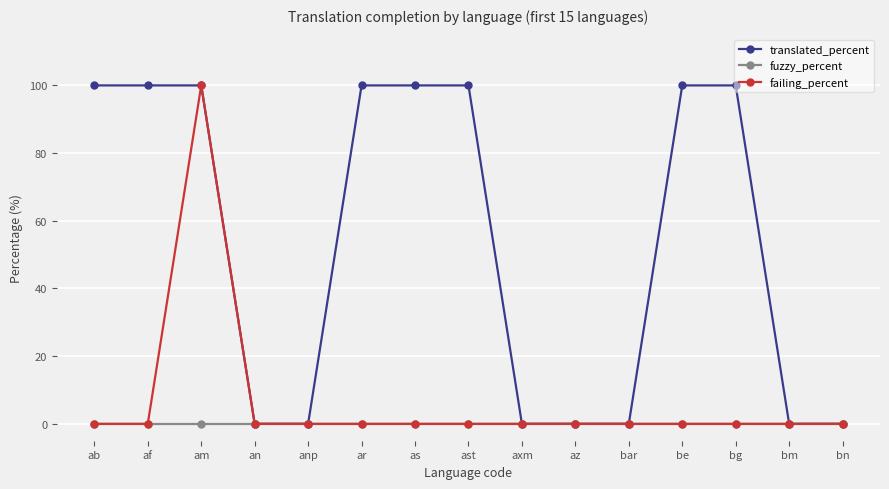

What are all the series names shown in the legend?

translated_percent, fuzzy_percent, failing_percent